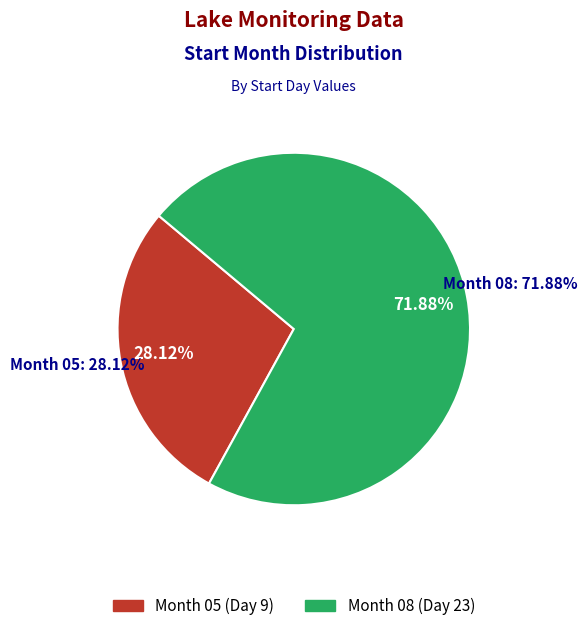

Which slice is the largest?

08